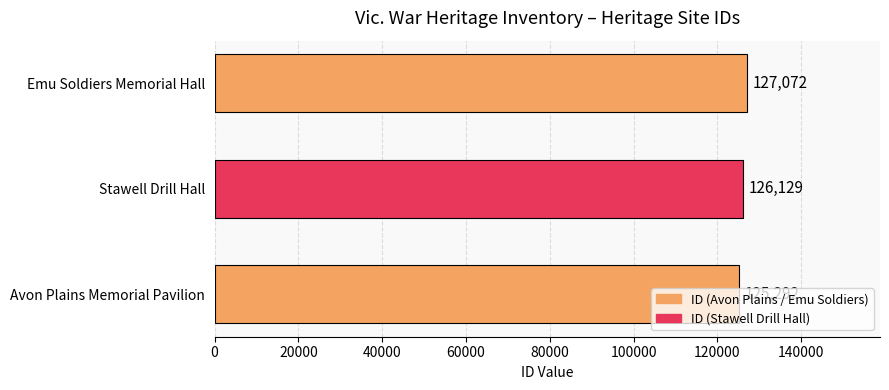

Rank the categories by value from highest to lowest.

Emu Soldiers Memorial Hall, Stawell Drill Hall, Avon Plains Memorial Pavilion